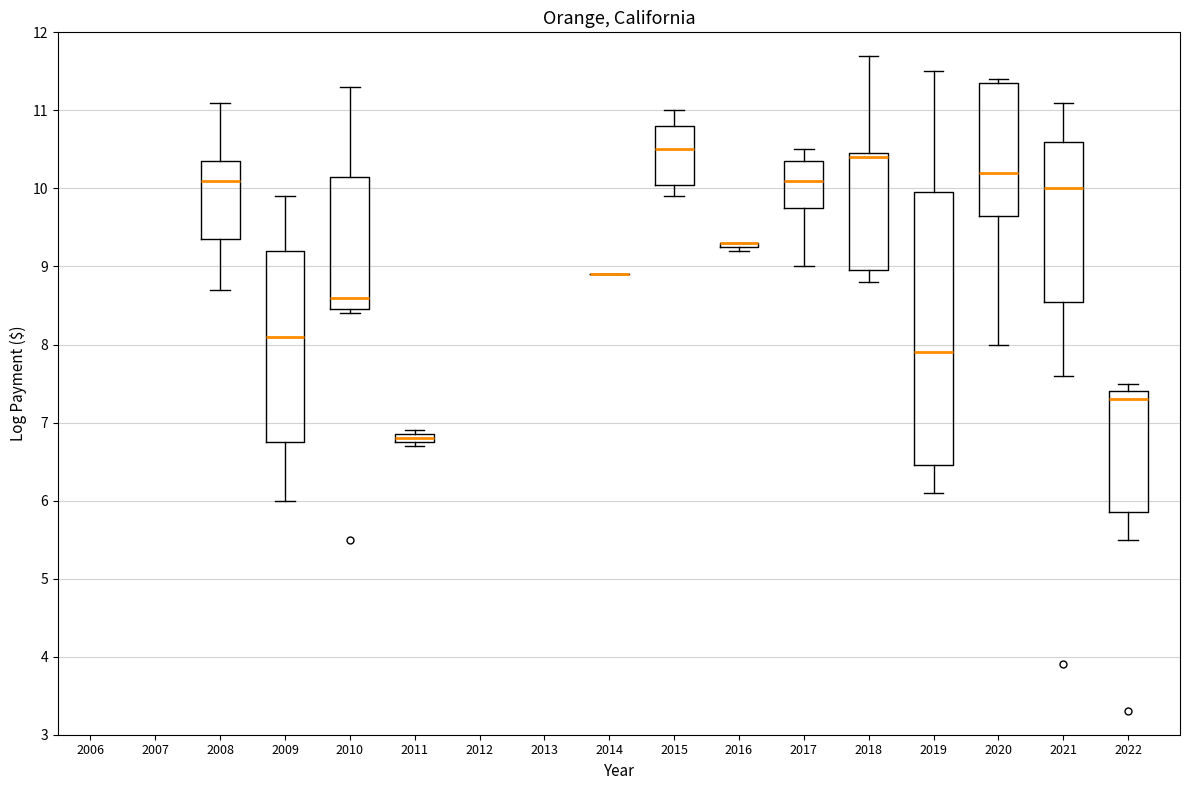

Which box is the tallest, from its lower edge to its upper edge?

2019